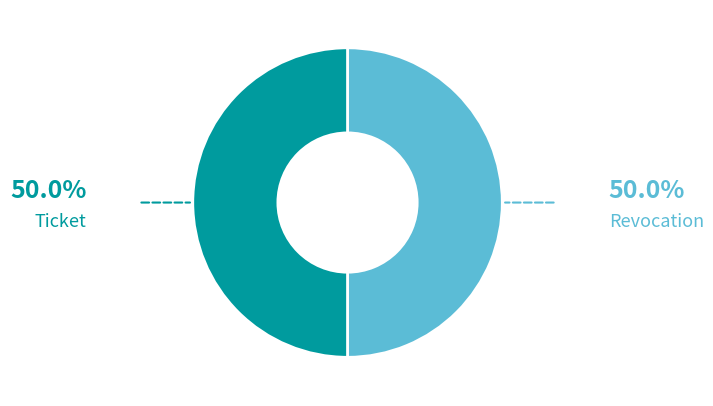

What is the ratio of the value at Revocation to the value at Ticket?

1.0